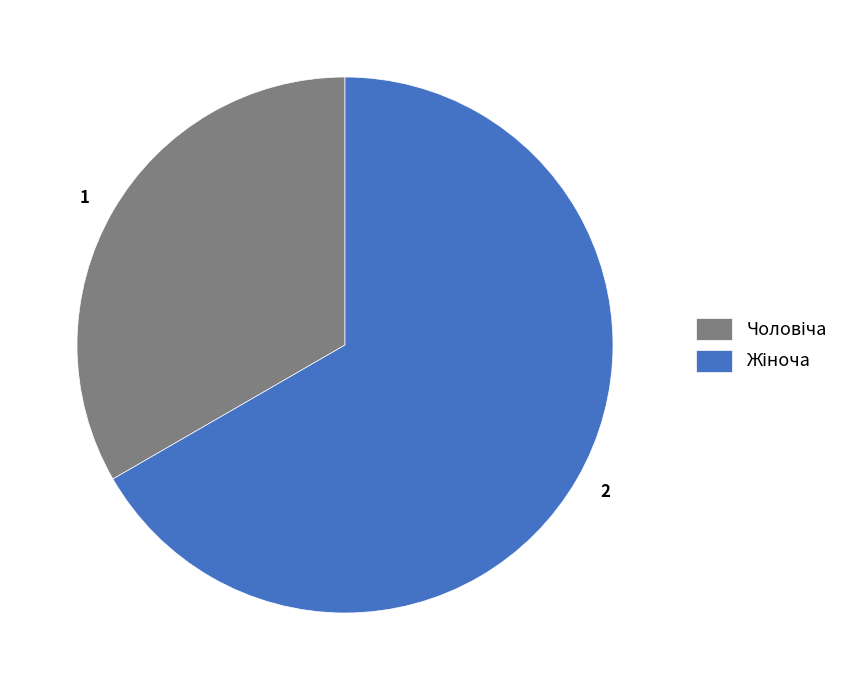

What is the ratio of the value at 1 to the value at 2?

0.5